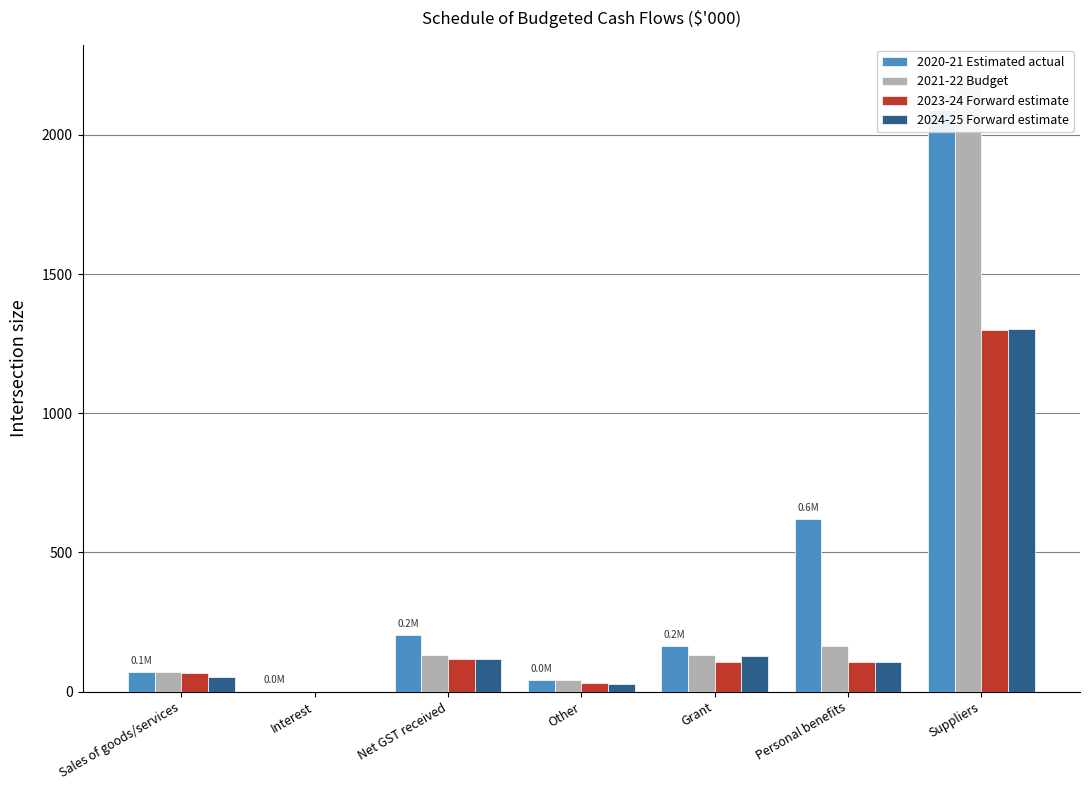

Rank the categories by 2020-21 Estimated actual value from lowest to highest.

Interest, Other, Sales of goods/services, Grant, Net GST received, Personal benefits, Suppliers